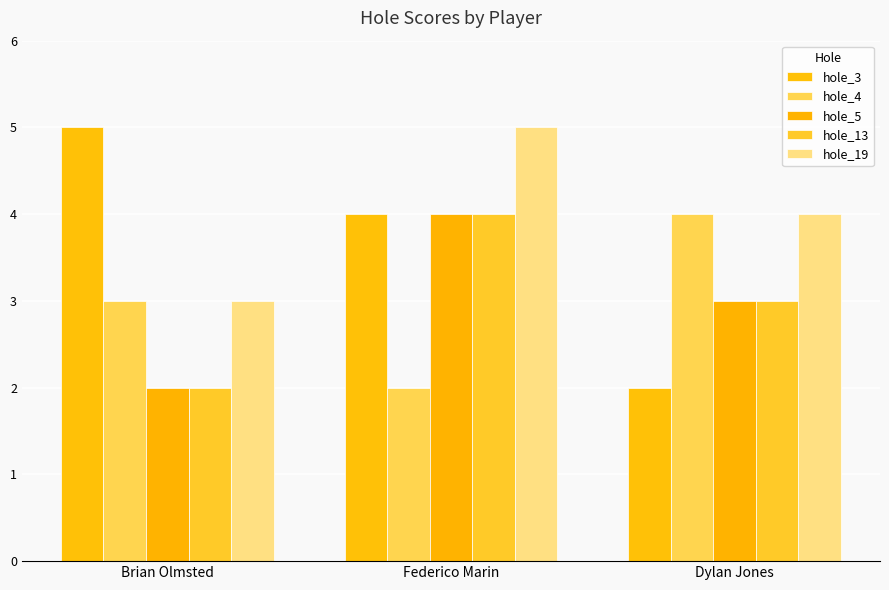

Is the value of hole_5 at Dylan Jones greater than the value of hole_13 at Federico Marin?

No